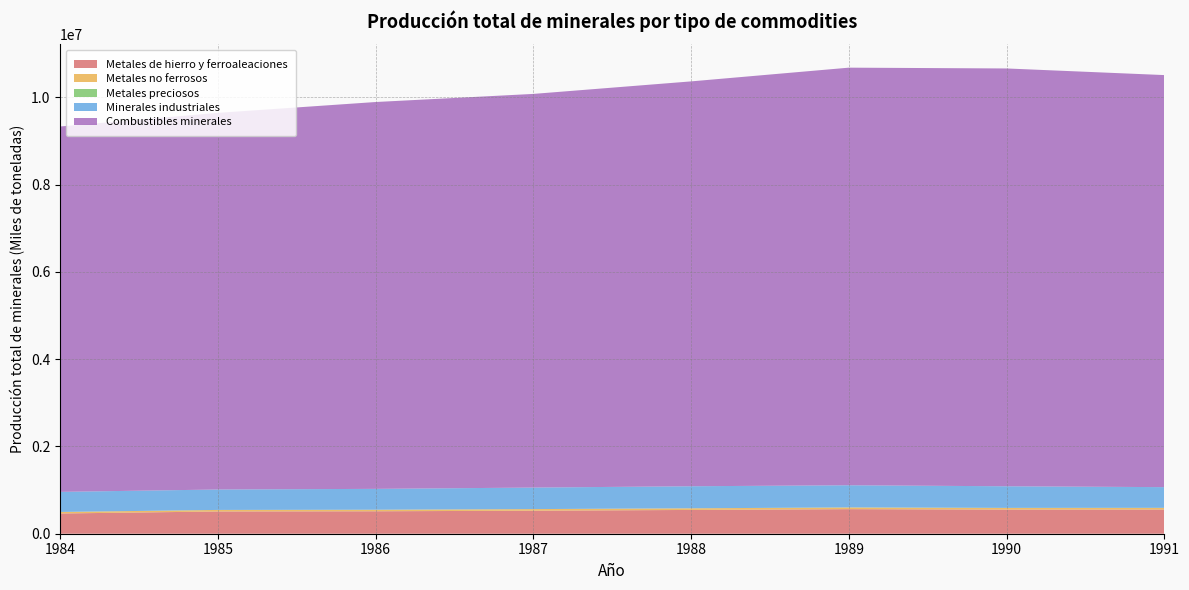

Reading right to left, list all the values displayed in this chart.

Metales de hierro y ferroaleaciones: 554426.8	553138.4	563035.7	545104.8	527743.1	514515.0	510052.4	463653.3
Metales no ferrosos: 39133.4	39158.8	39457.0	37771.6	36715.2	35134.3	35280.1	35084.6
Metales preciosos: 17.0	17.4	17.2	16.7	15.8	15.0	15.0	14.6
Minerales industriales: 473973.3	495266.5	508179.9	505107.0	493253.3	478274.1	468017.6	460034.3
Combustibles minerales: 9443788.6	9575572.1	9570906.2	9279011.0	9022185.8	8866100.6	8632008.9	8374143.0